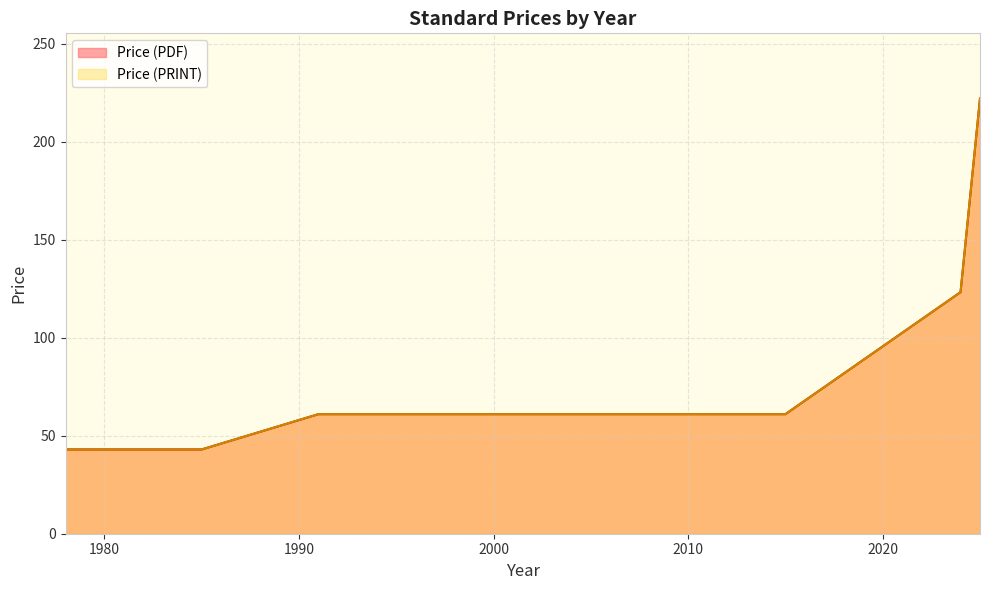

Which series has the widest spread of values?

Price (PDF)